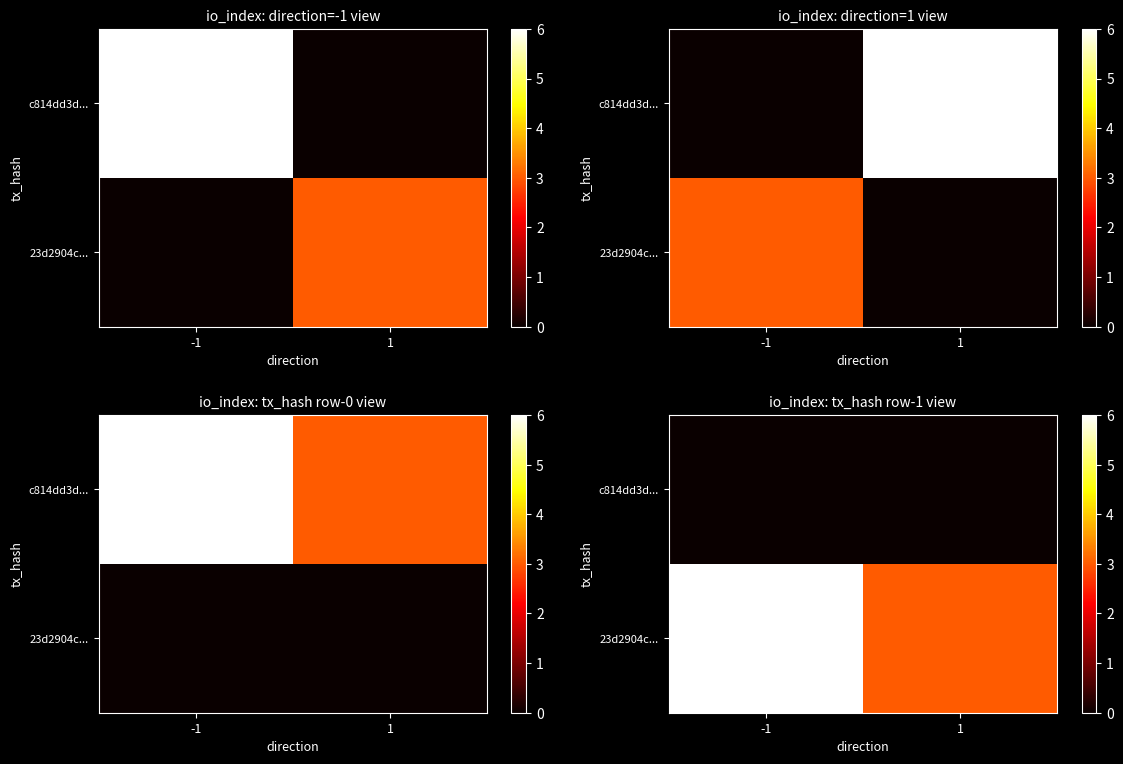

How many data points does each series have?

2